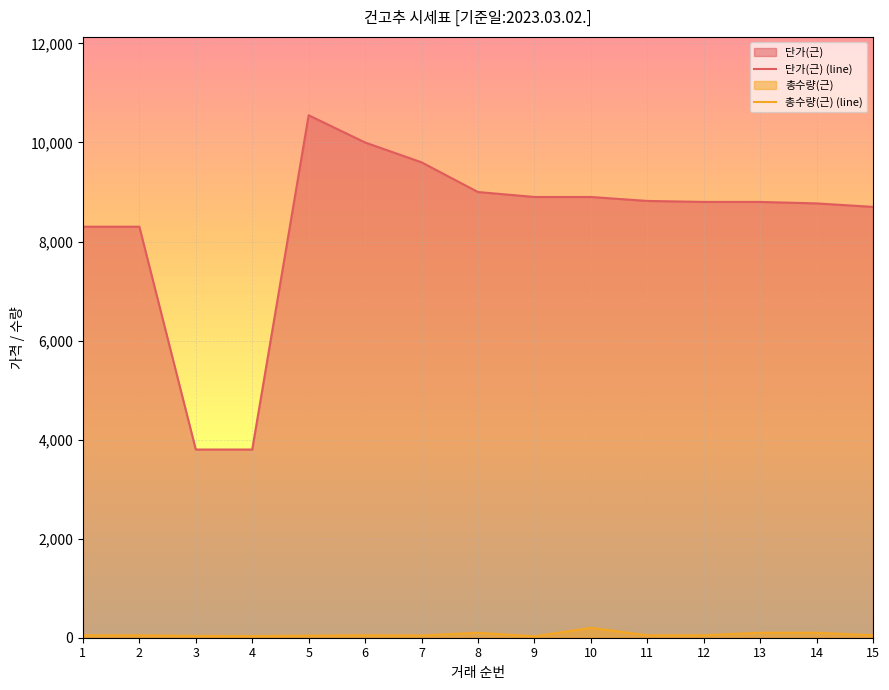

Rank the series at 9 from lowest to highest value.

총수량(근) (line), 단가(근) (line)